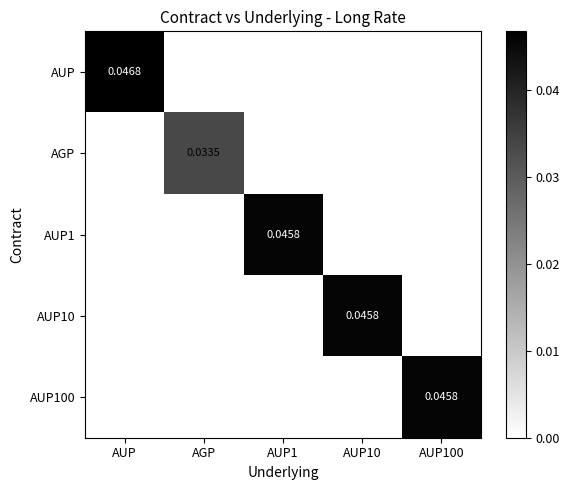

The AUP10 series shows 0.0 at AUP10. True or false?

False